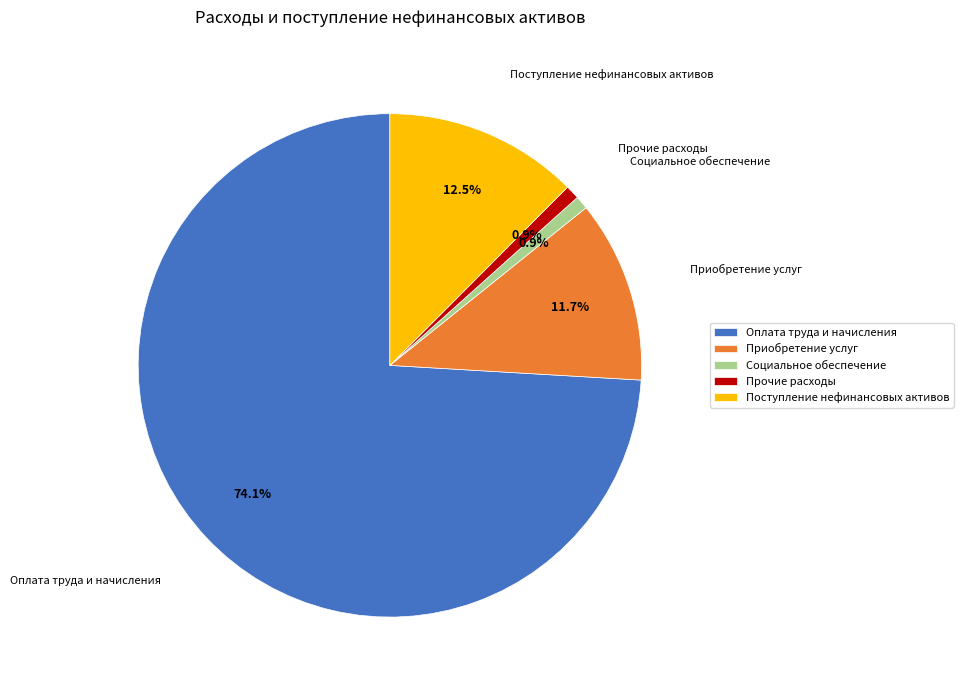

To the nearest percent, what percentage of the pie is Оплата труда и начисления?

74%